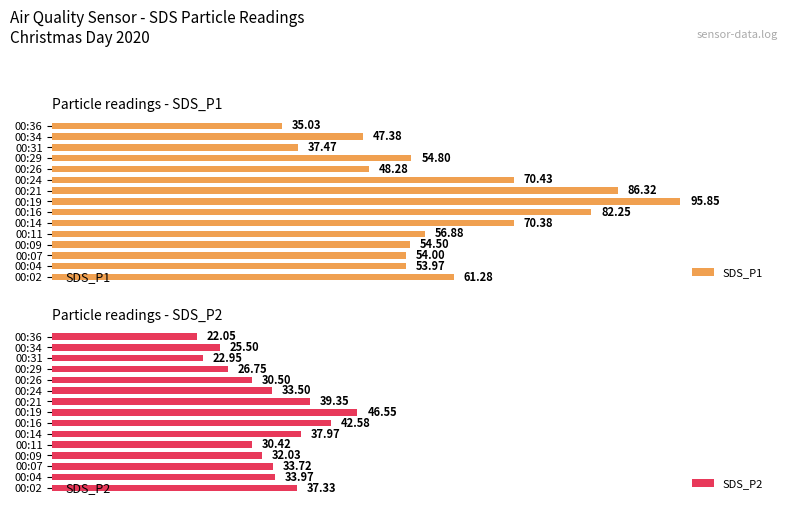

Reading right to left, what are all the values shown in this chart?

SDS_P1: 35.0	47.4	37.5	54.8	48.3	70.4	86.3	95.8	82.2	70.4	56.9	54.5	54.0	54.0	61.3
SDS_P2: 22.1	25.5	22.9	26.8	30.5	33.5	39.4	46.5	42.6	38.0	30.4	32.0	33.7	34.0	37.3